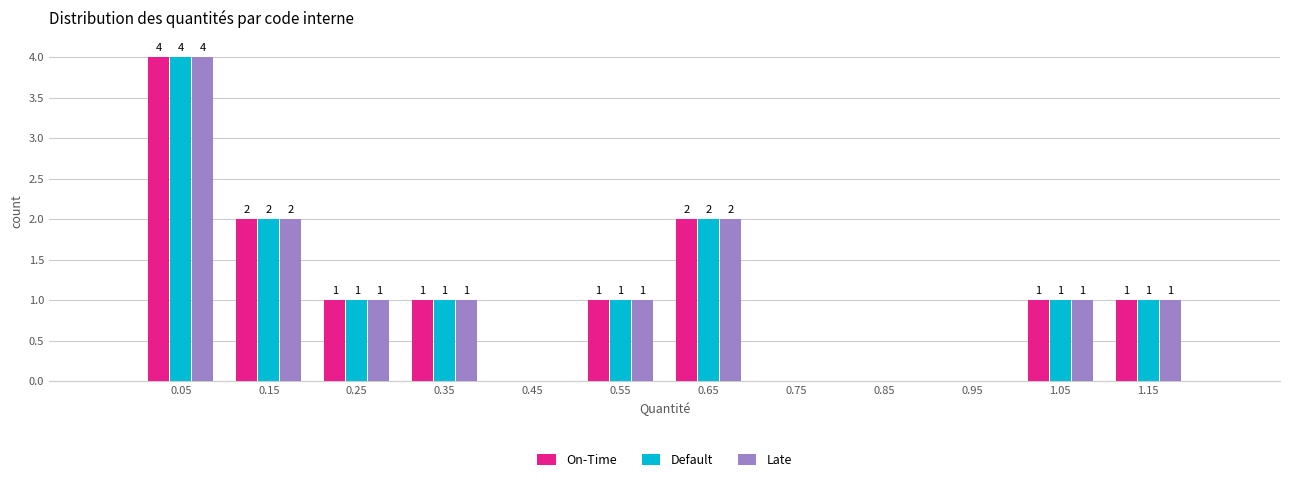

In the On-Time series, which range on the x-axis has the tallest bar?

0.0 to 0.1